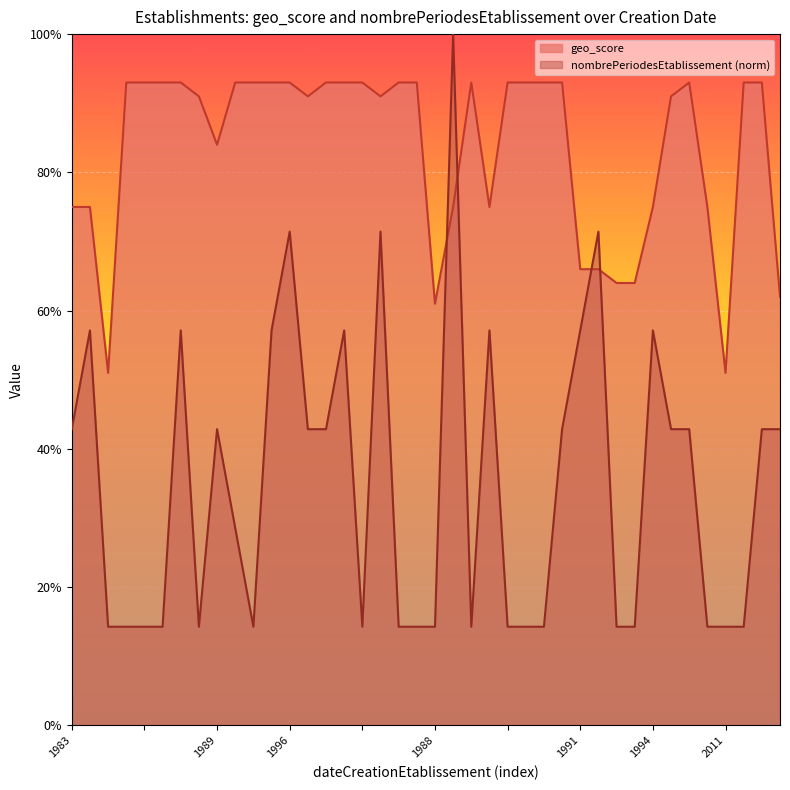

Reading left to right, transcribe all the data shown in this chart.

geo_score: 0.8	0.8	0.5	0.9	0.9	0.9	0.9	0.9	0.8	0.9	0.9	0.9	0.9	0.9	0.9	0.9	0.9	0.9	0.9	0.9	0.6	0.8	0.9	0.8	0.9	0.9	0.9	0.9	0.7	0.7	0.6	0.6	0.8	0.9	0.9	0.8	0.5	0.9	0.9	0.6
nombrePeriodesEtablissement: 0.4	0.6	0.1	0.1	0.1	0.1	0.6	0.1	0.4	0.3	0.1	0.6	0.7	0.4	0.4	0.6	0.1	0.7	0.1	0.1	0.1	1.0	0.1	0.6	0.1	0.1	0.1	0.4	0.6	0.7	0.1	0.1	0.6	0.4	0.4	0.1	0.1	0.1	0.4	0.4